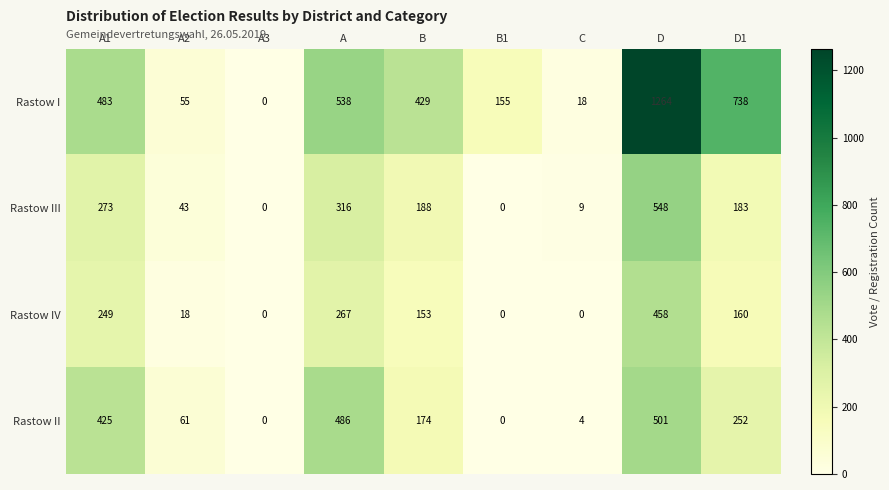

Is it true that Rastow IV equals 267 at A?

True